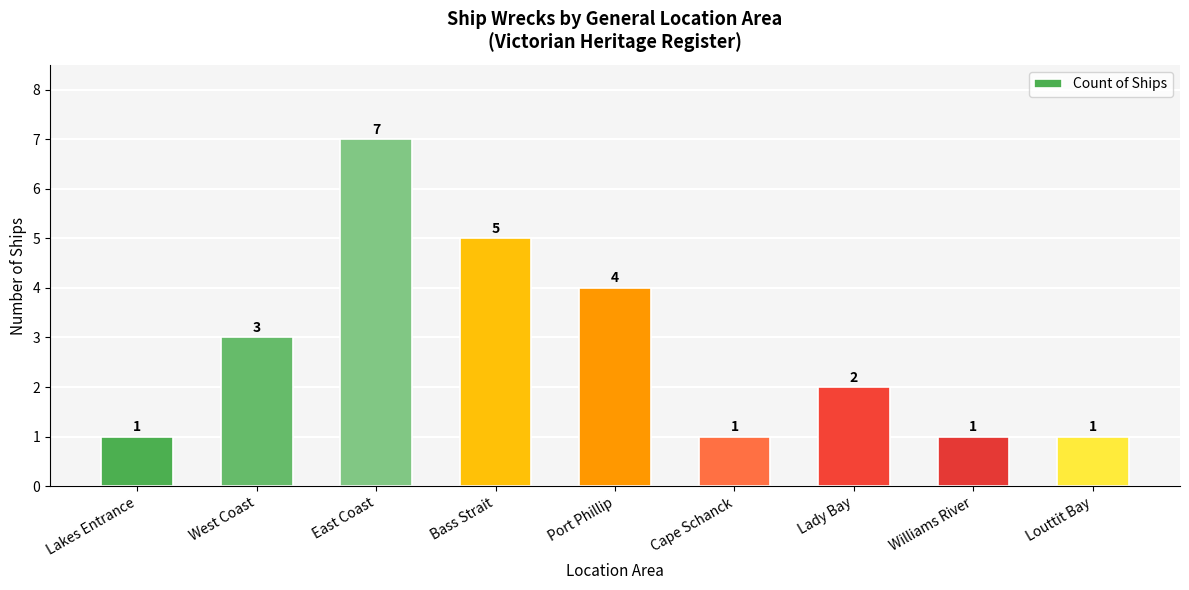

Reading right to left, extract all data points from this chart.

1	1	2	1	4	5	7	3	1